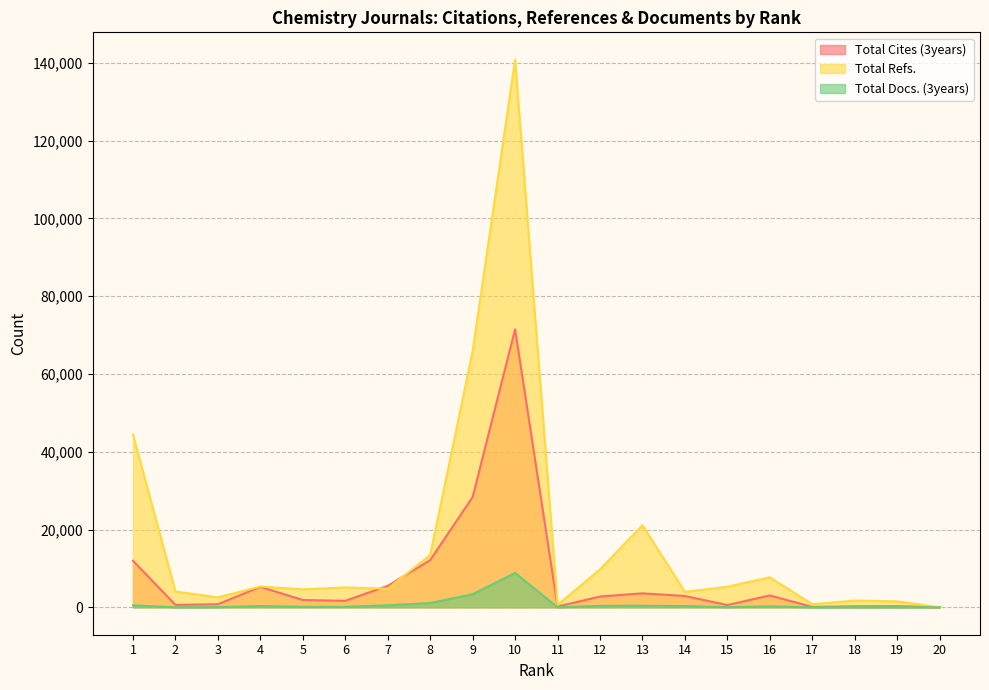

List the series in order of their overall mean, lowest first.

Total Docs. (3years), Total Cites (3years), Total Refs.